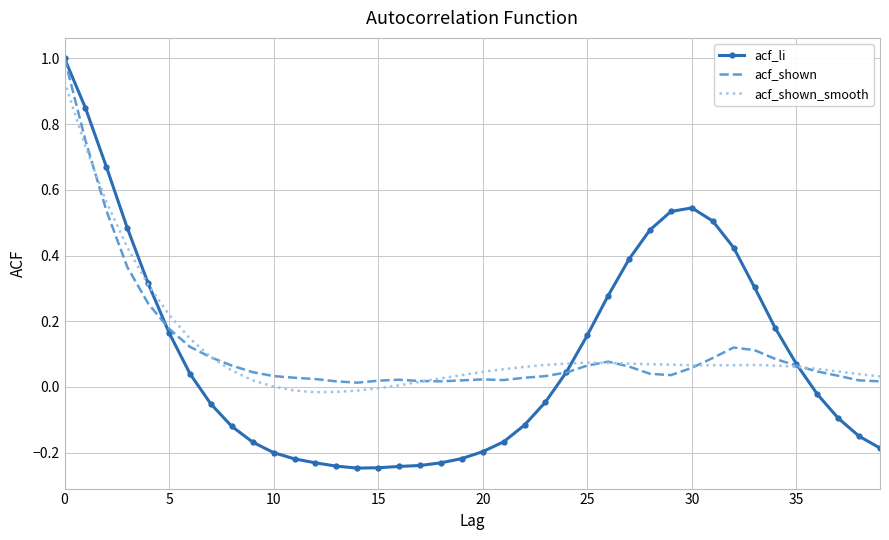

What is the greatest value displayed?

1.0